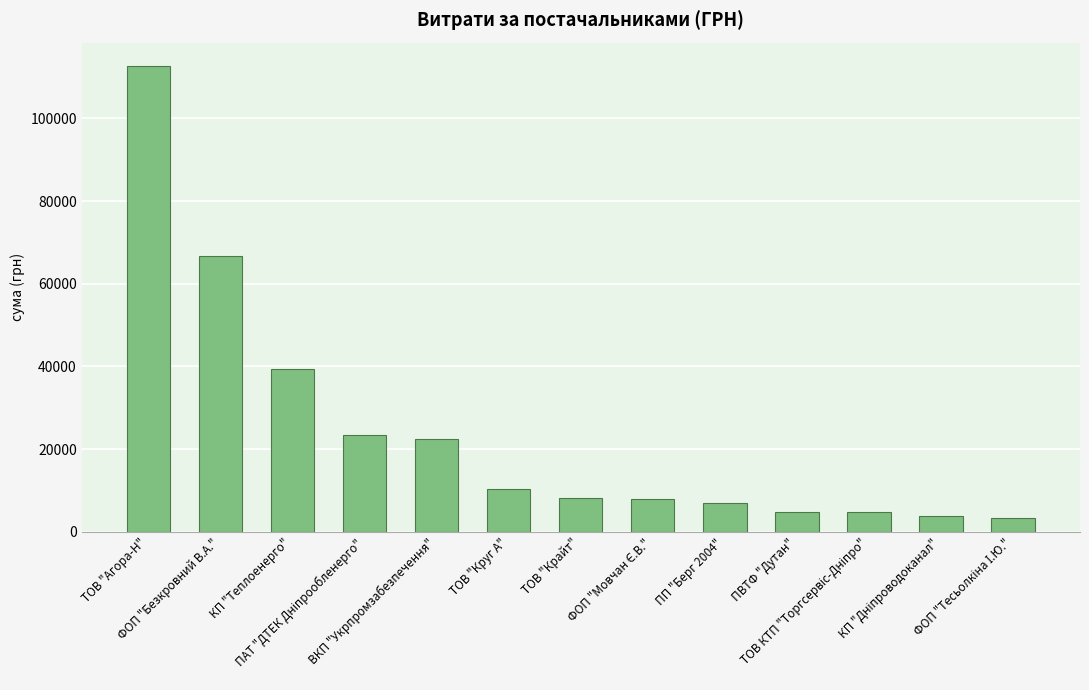

Does the chart contain any negative values?

No